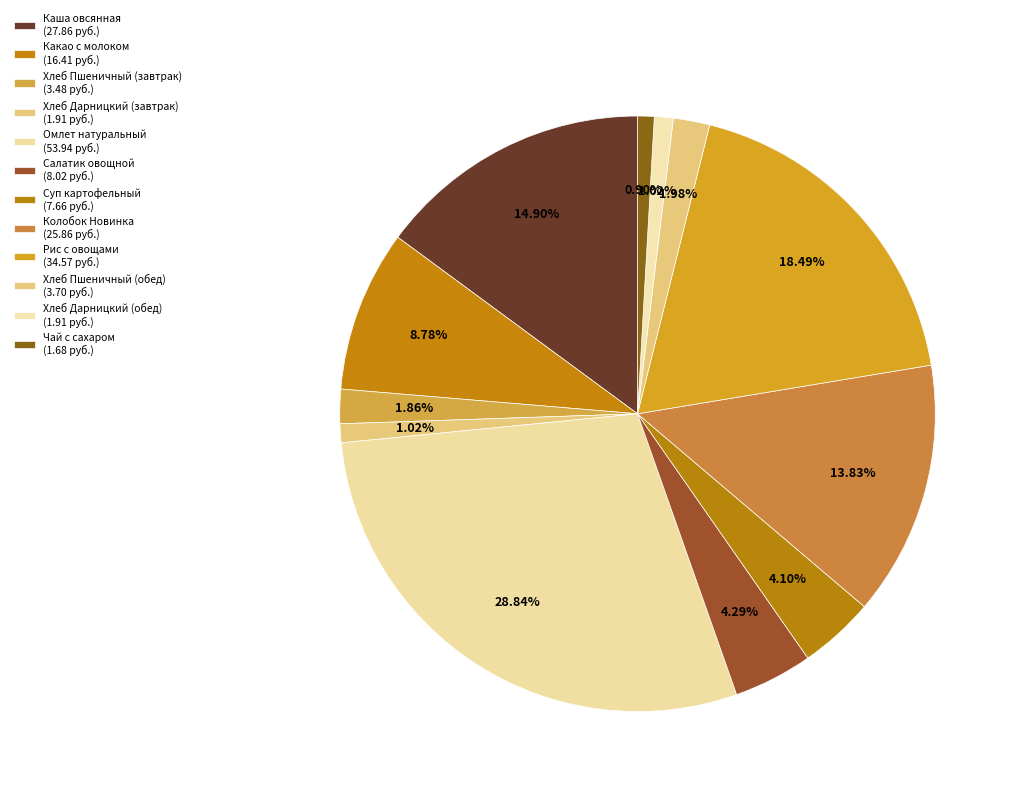

How many slices are in this pie chart?

12